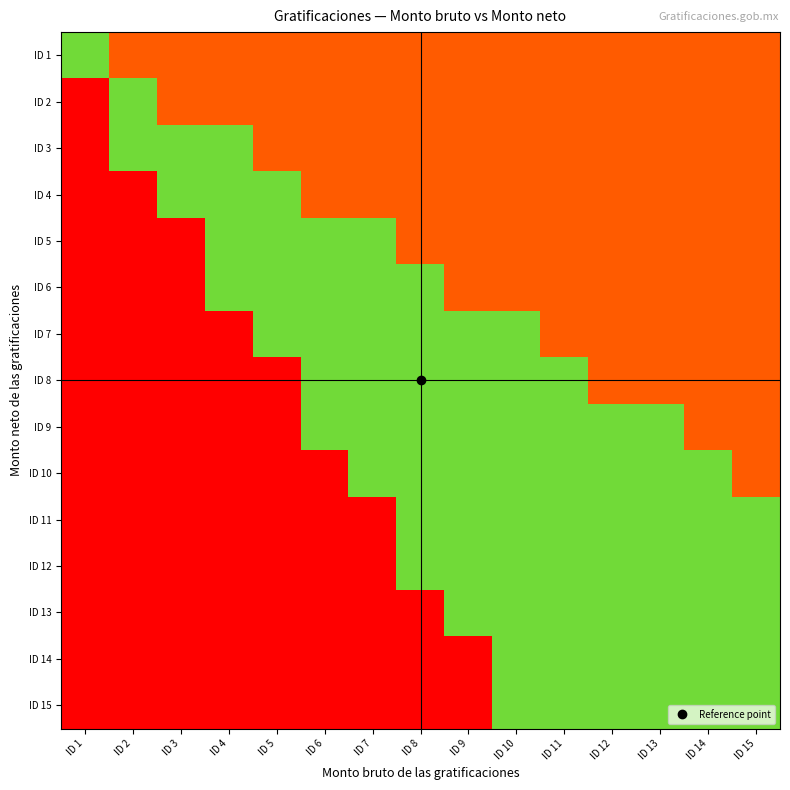

Rank the series by their maximum value, from highest to lowest.

ID 1, ID 2, ID 3, ID 4, ID 5, ID 6, ID 7, ID 8, ID 9, ID 10, ID 11, ID 12, ID 13, ID 14, ID 15